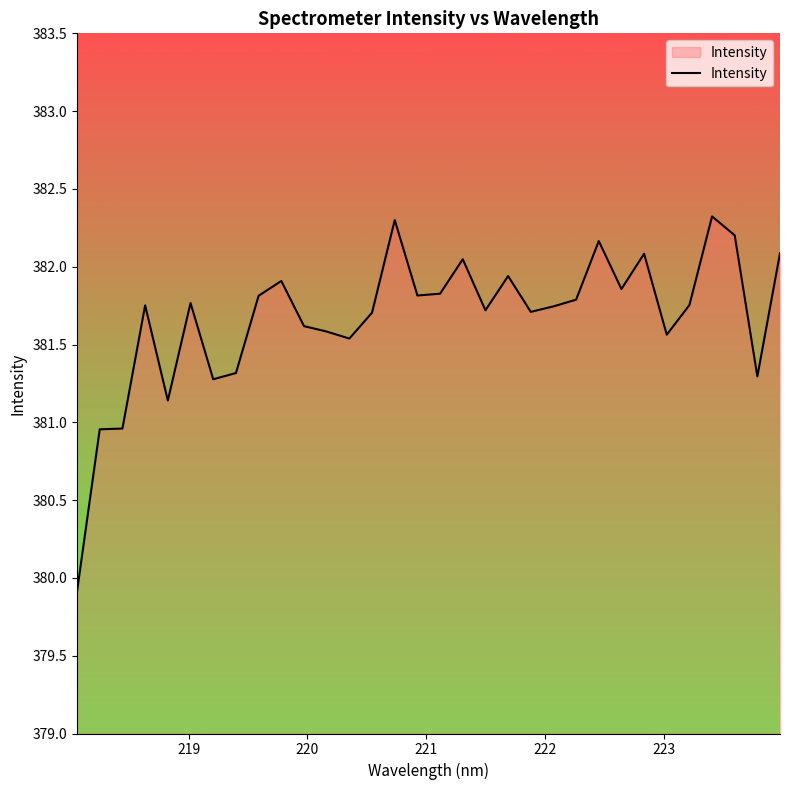

What is the difference between the maximum and minimum values?

2.4